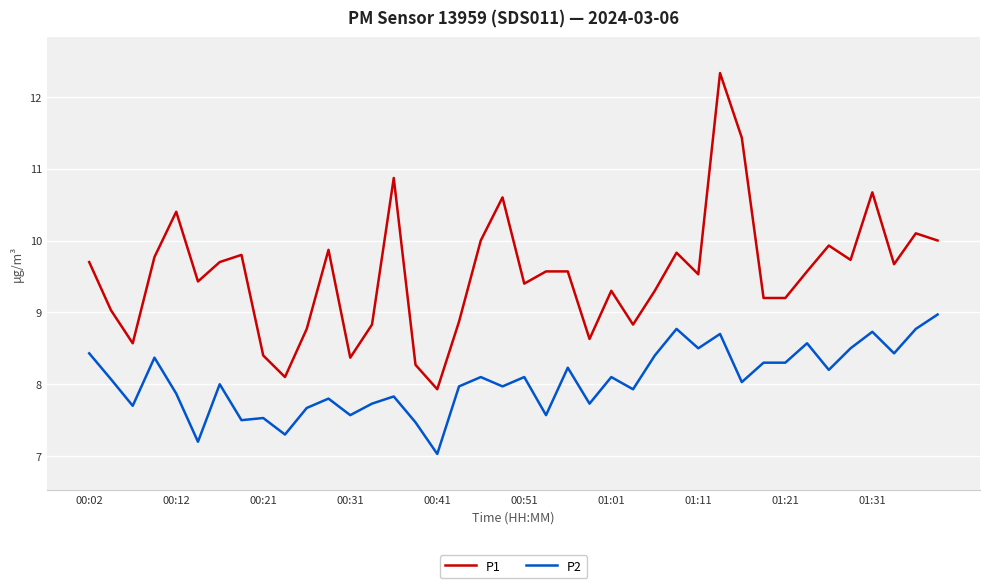

List the series in order of their peak value, lowest first.

P2, P1